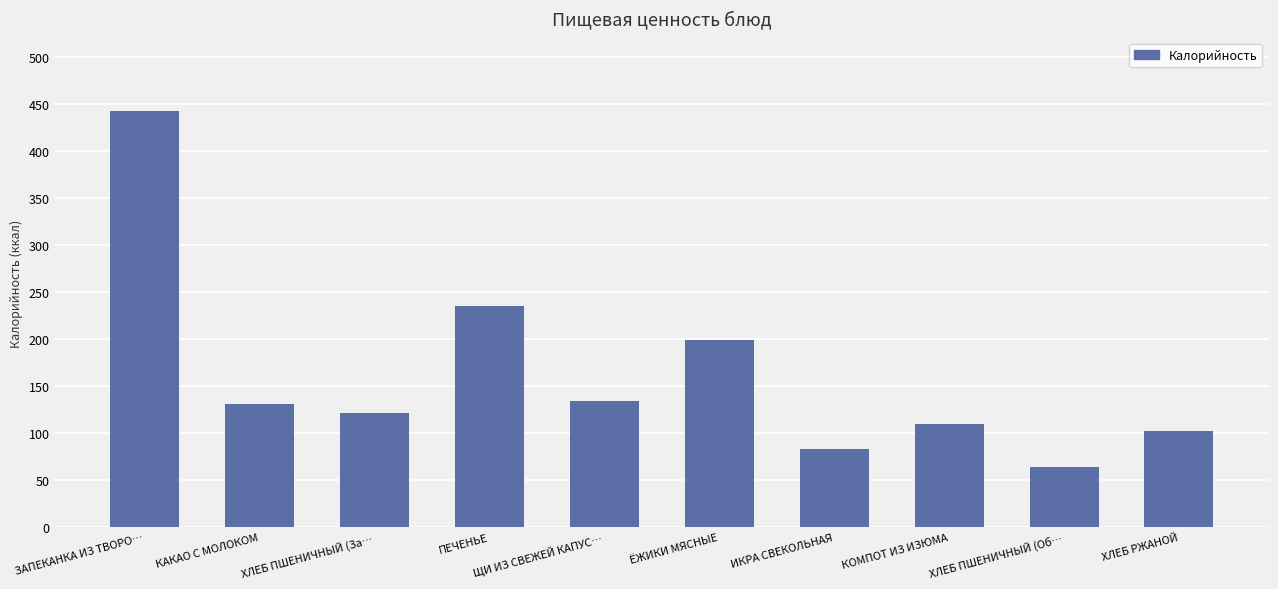

What is the value of the 10th bar from the left?

102